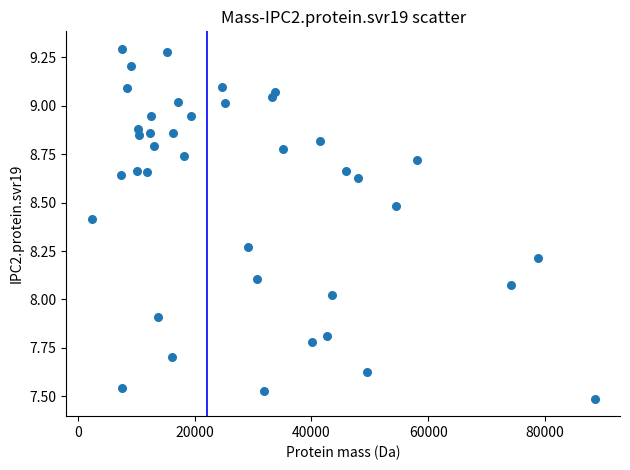

What is the range of X values (max minus min)?

86194.1